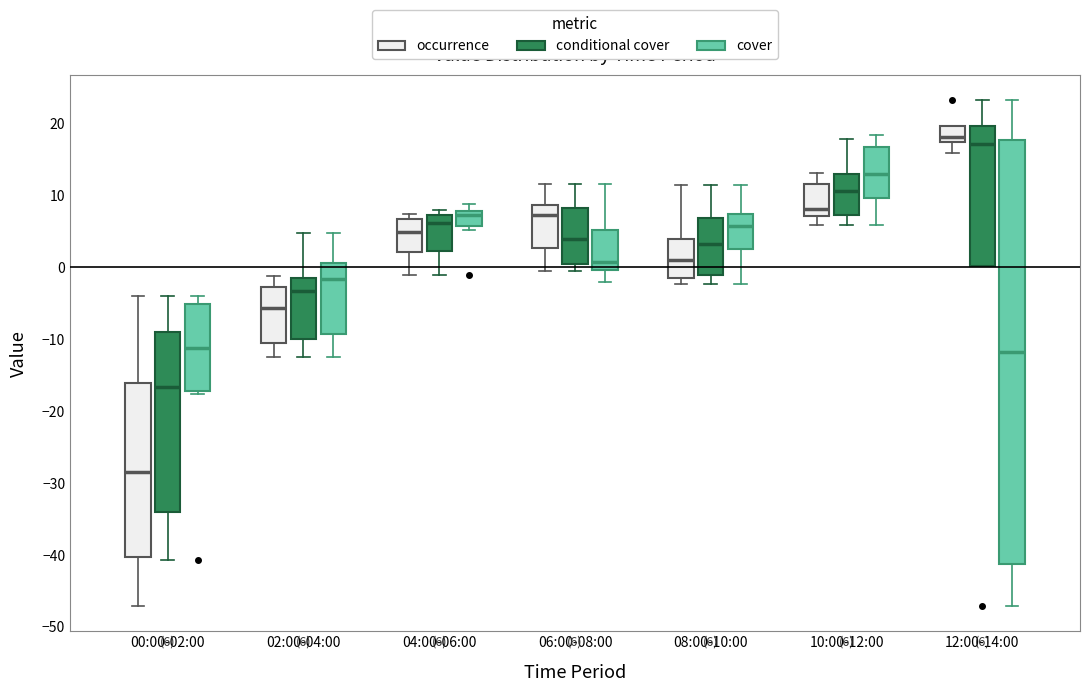

Which box has the lowest median line?

00:00-02:00 (occurrence)